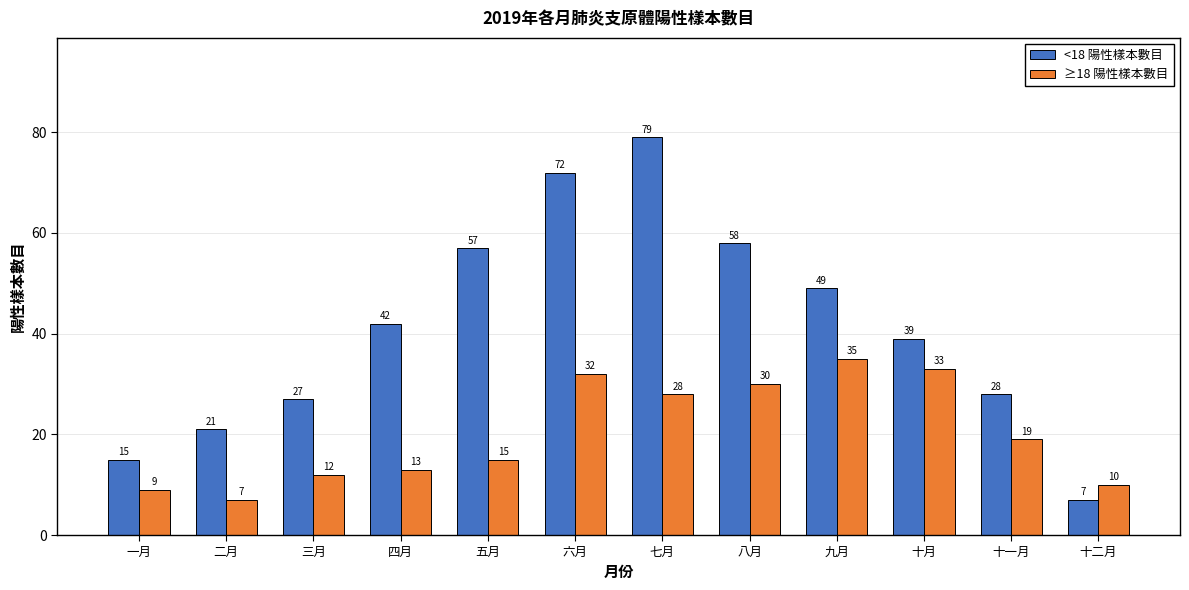

How many bars are there in each group?

2